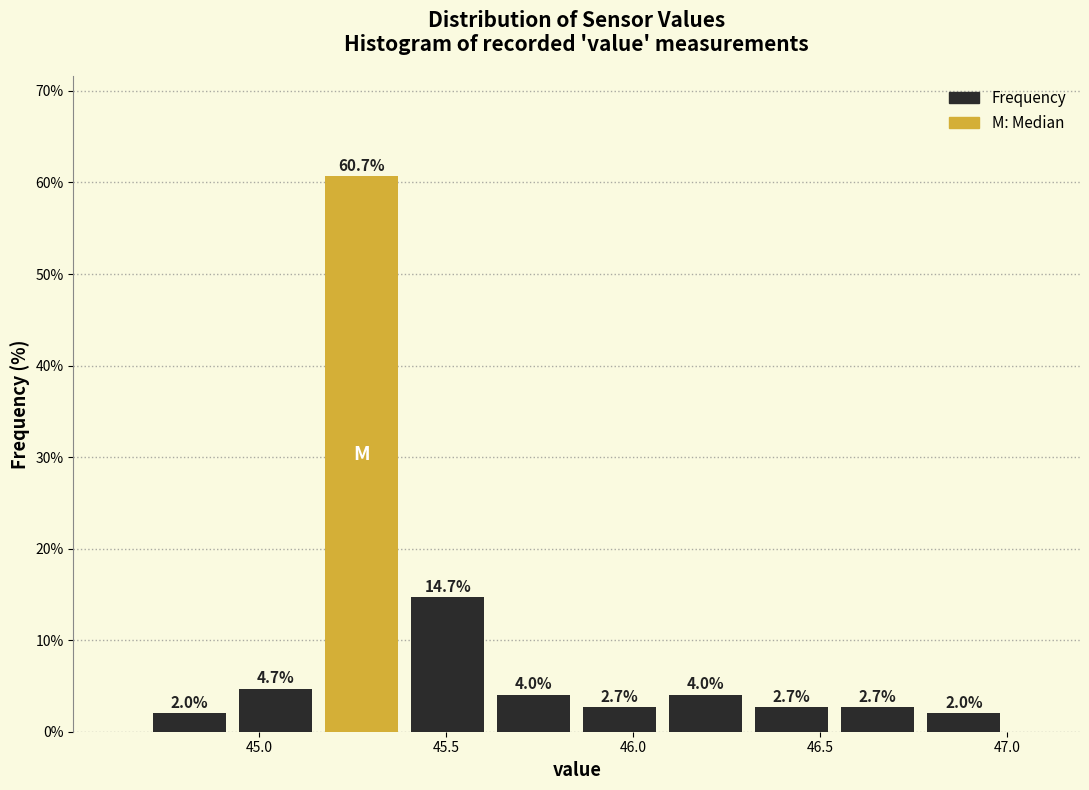

Over which range of the x-axis is the bar tallest?

45.16 to 45.39